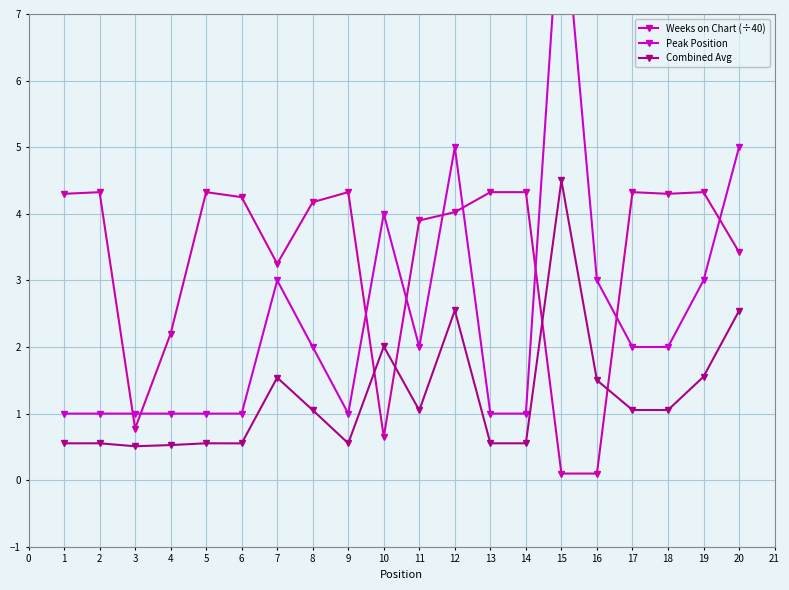

What is the value of the Peak Position point at the 7th from the left?

3.0